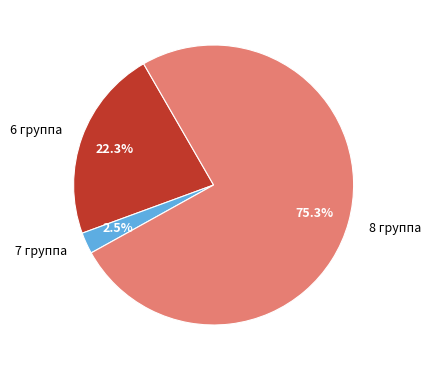

How many segments does this pie chart have?

3